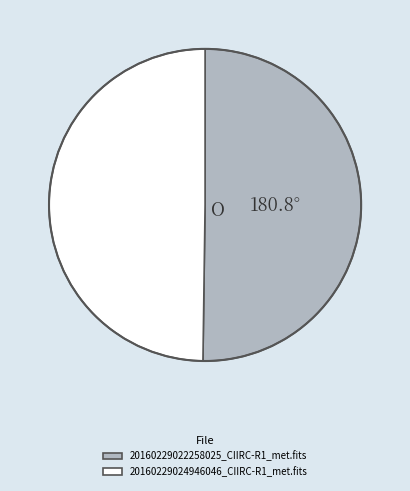

True or false: 20160229022258025_CIIRC-R1_met.fits accounts for 50% of the total.

True